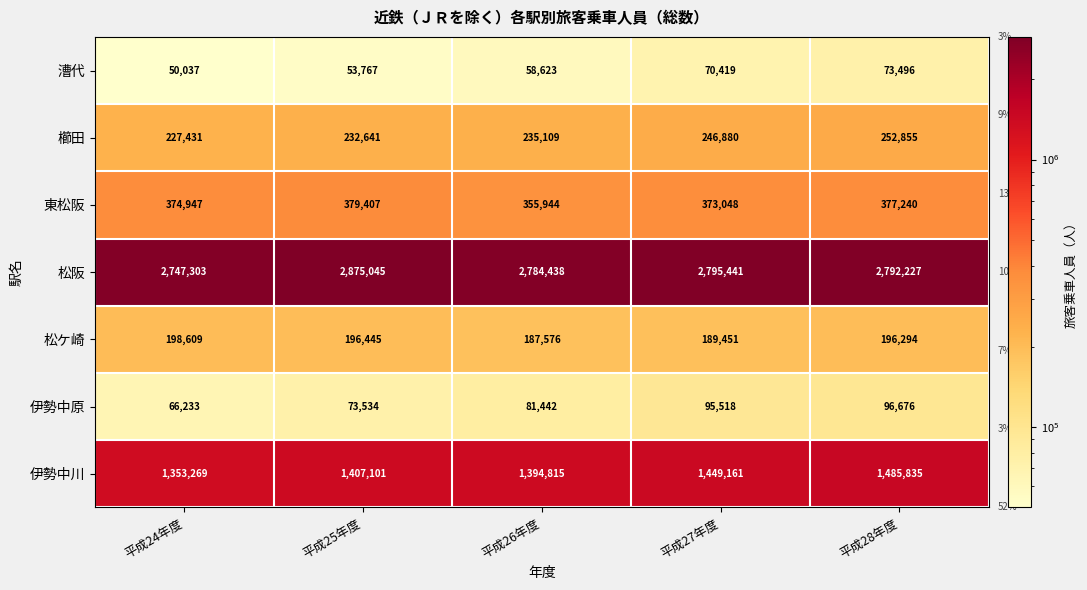

Which label corresponds to the smallest value in the chart?

平成24年度